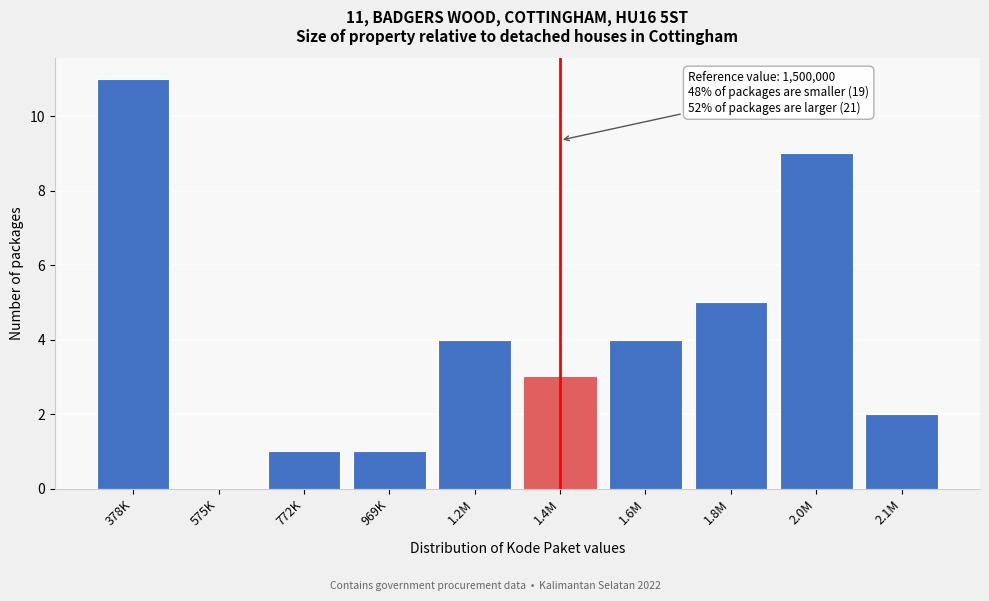

Reading left to right, transcribe all the data shown in this chart.

378K=11	575K=0	772K=1	969K=1	1.2M=4	1.4M=3	1.6M=4	1.8M=5	2.0M=9	2.1M=2